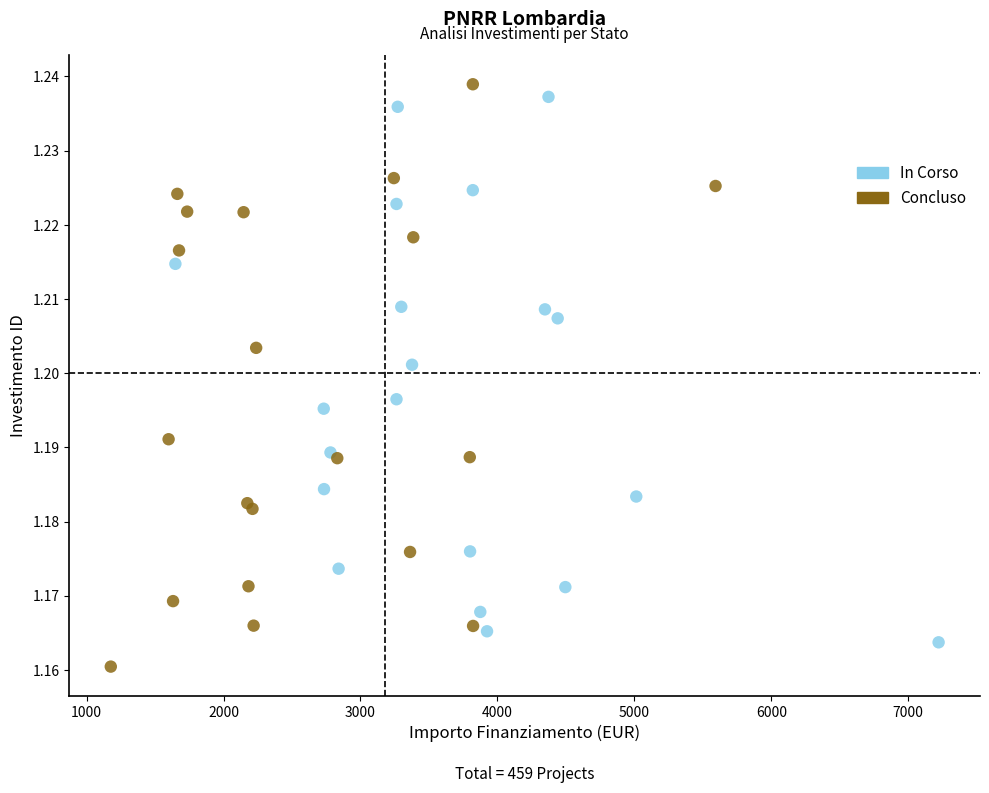

Which series contains the highest Y value?

Concluso